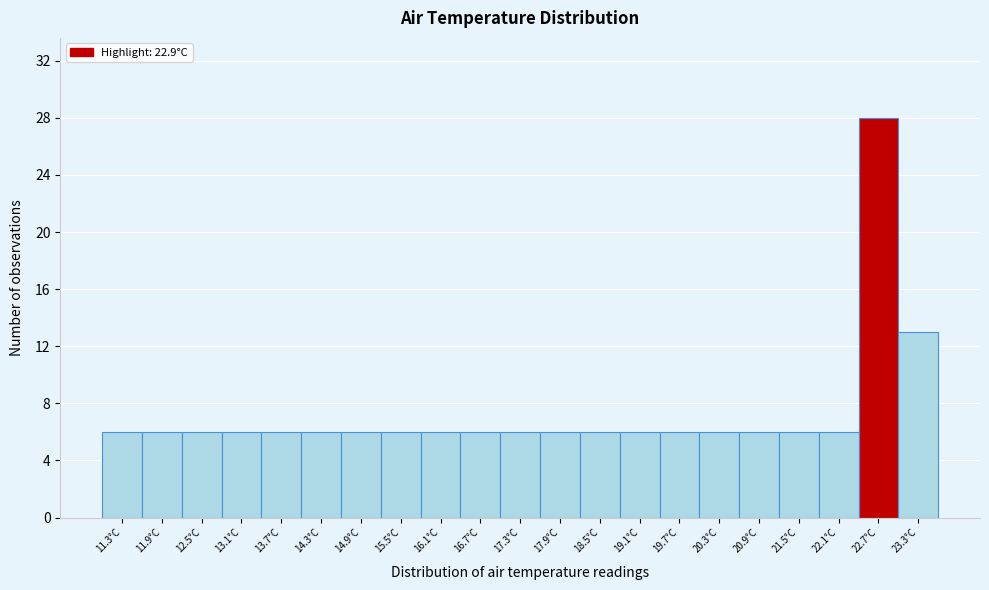

Over which range of the x-axis is the bar tallest?

22.4 to 23.0